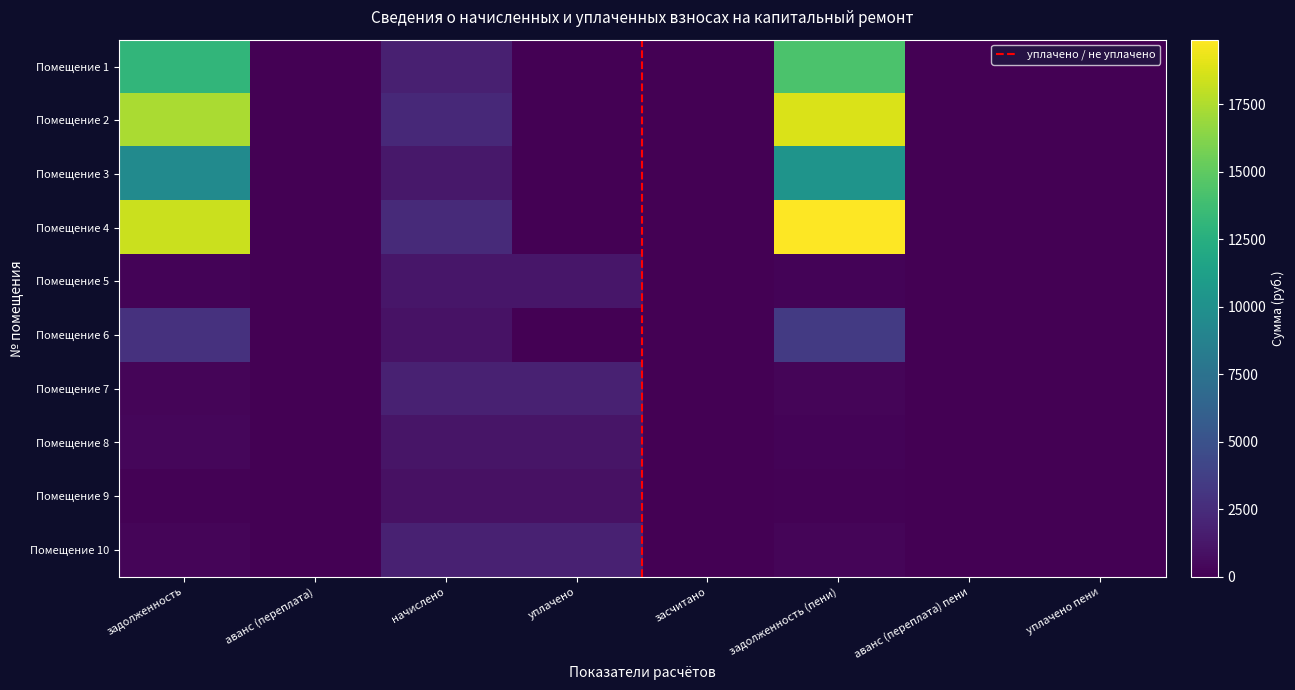

Reading left to right, what are all the values shown in this chart?

Помещение 1: задолженность=13090.1	аванс (переплата)=0.0	начислено=1753.9	уплачено=0.0	засчитано=0.0	задолженность (пени)=14223.7	аванс (переплата) пени=0.0	уплачено пени=0.0
Помещение 2: задолженность=17323.3	аванс (переплата)=0.0	начислено=2276.6	уплачено=0.0	засчитано=0.0	задолженность (пени)=18794.8	аванс (переплата) пени=0.0	уплачено пени=0.0
Помещение 3: задолженность=9511.3	аванс (переплата)=0.0	начислено=1248.5	уплачено=0.0	засчитано=0.0	задолженность (пени)=10318.2	аванс (переплата) пени=0.0	уплачено пени=0.0
Помещение 4: задолженность=18331.5	аванс (переплата)=0.0	начислено=2406.2	уплачено=0.0	засчитано=0.0	задолженность (пени)=19886.7	аванс (переплата) пени=0.0	уплачено пени=0.0
Помещение 5: задолженность=200.2	аванс (переплата)=0.0	начислено=1201.0	уплачено=1201.0	засчитано=0.0	задолженность (пени)=200.2	аванс (переплата) пени=0.0	уплачено пени=4.6
Помещение 6: задолженность=2843.6	аванс (переплата)=0.0	начислено=958.2	уплачено=0.0	засчитано=0.0	задолженность (пени)=3380.6	аванс (переплата) пени=0.0	уплачено пени=0.0
Помещение 7: задолженность=301.0	аванс (переплата)=0.0	начислено=1805.8	уплачено=1805.8	засчитано=0.0	задолженность (пени)=301.0	аванс (переплата) пени=0.0	уплачено пени=0.0
Помещение 8: задолженность=371.5	аванс (переплата)=0.0	начислено=1114.6	уплачено=1114.6	засчитано=0.0	задолженность (пени)=185.8	аванс (переплата) пени=0.0	уплачено пени=0.1
Помещение 9: задолженность=151.2	аванс (переплата)=0.0	начислено=907.2	уплачено=907.2	засчитано=0.0	задолженность (пени)=151.2	аванс (переплата) пени=0.0	уплачено пени=0.0
Помещение 10: задолженность=303.1	аванс (переплата)=0.0	начислено=1818.7	уплачено=1818.7	засчитано=0.0	задолженность (пени)=303.1	аванс (переплата) пени=0.0	уплачено пени=0.0